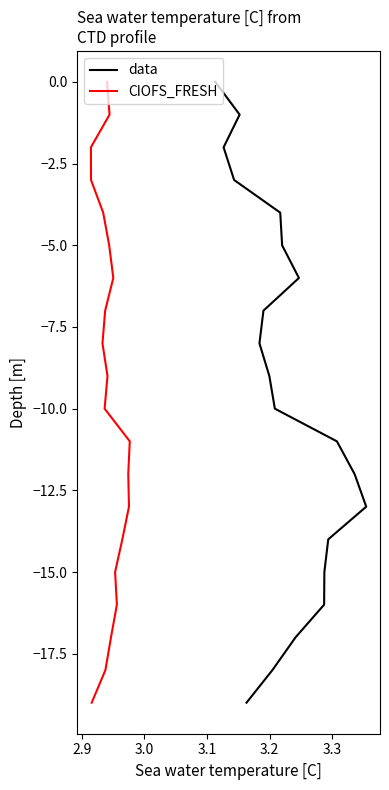

How many categories are shown in the chart?

20